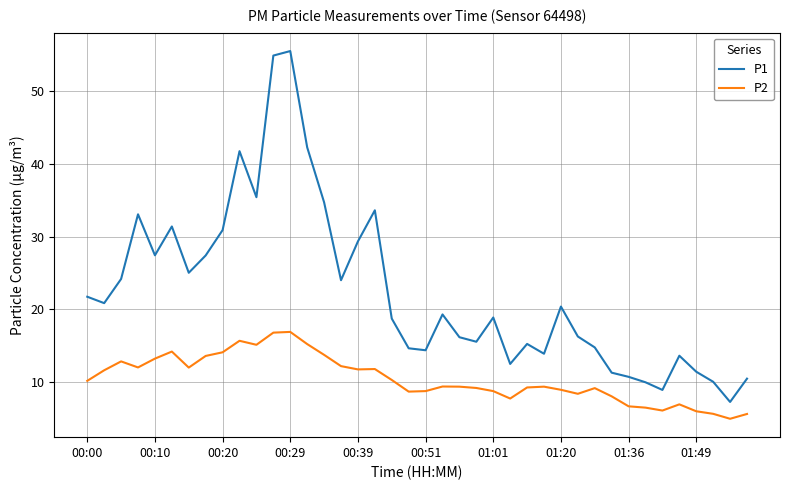

Which series has the largest range (max minus min)?

P1